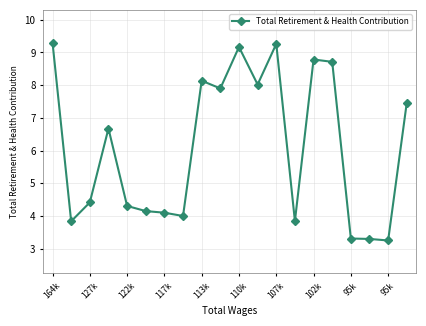

True or false: there are more than 0 points higher than both neighbors.

True